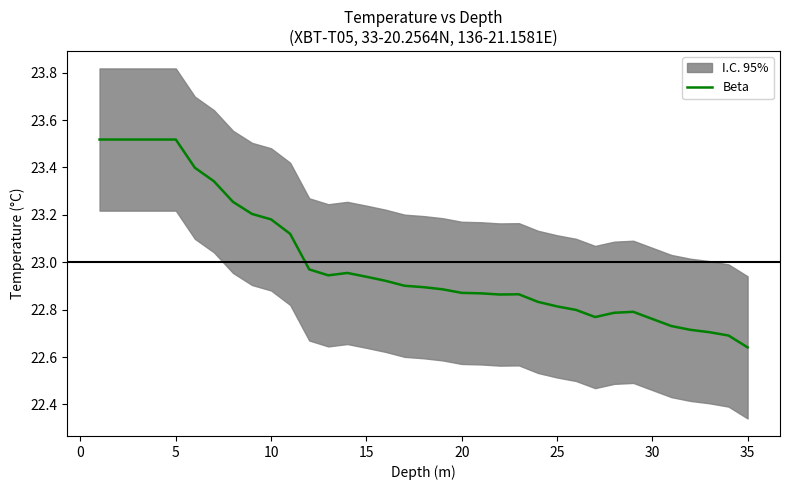

How many lines are shown in the chart?

1